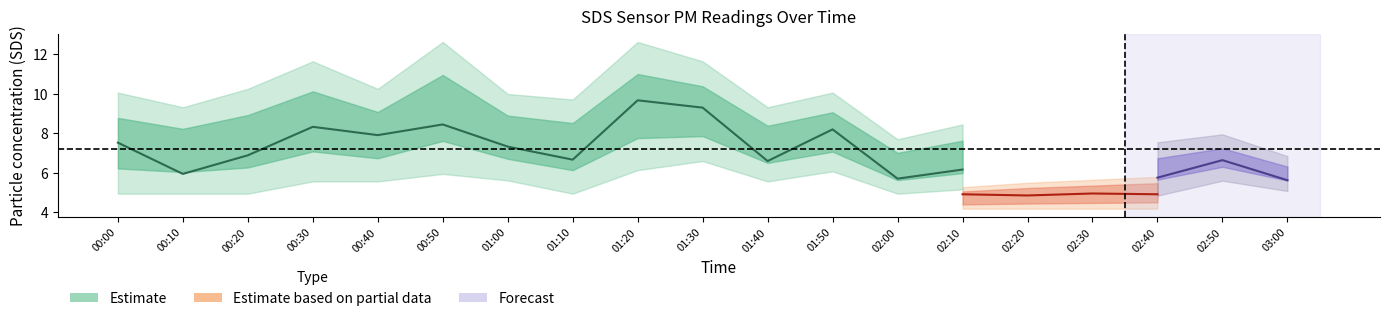

Does the chart display data point markers on the line(s)?

No